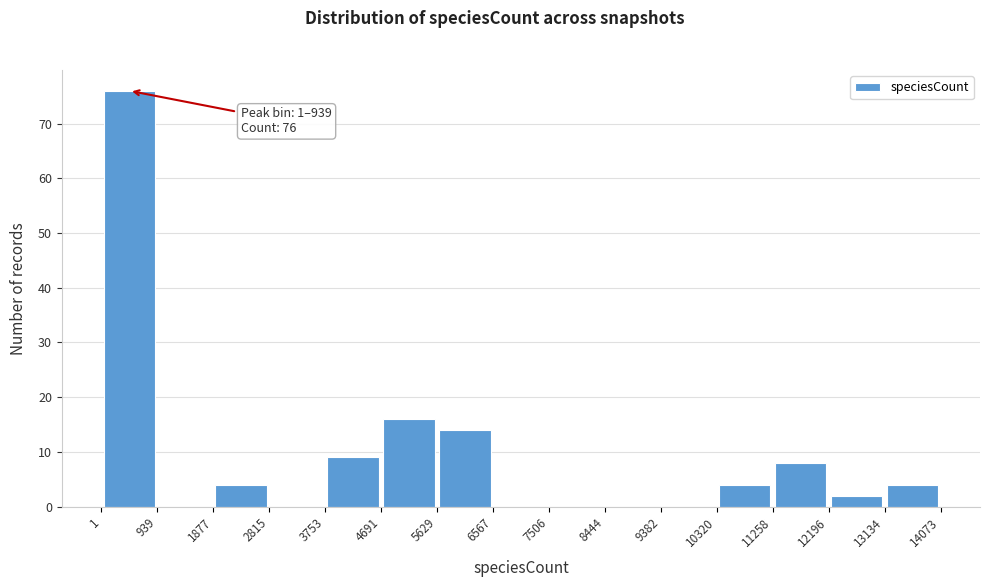

Over which range of the x-axis is the bar tallest?

1 to 939